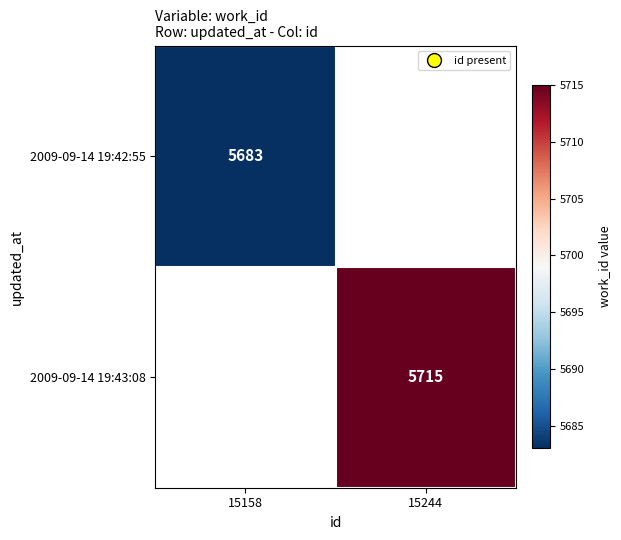

Is it true that 2009-09-14 19:42:55 equals 5683 at 15158?

True